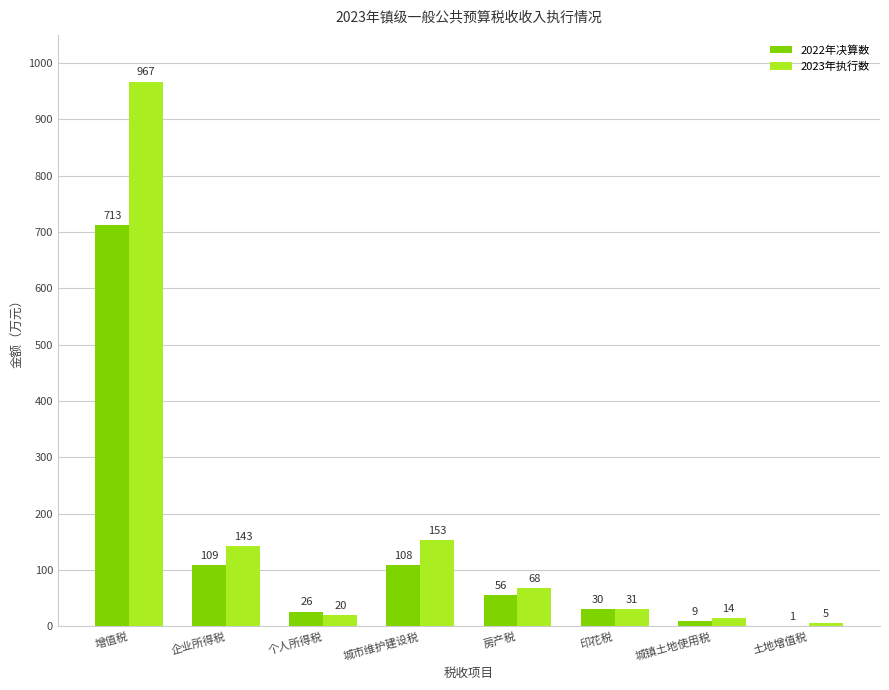

Which series changed the most between 增值税 and 个人所得税?

2023年执行数